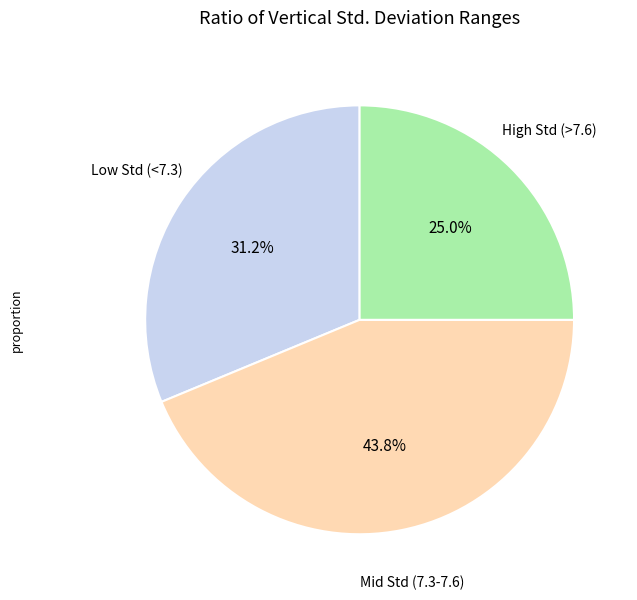

How many segments does this pie chart have?

3